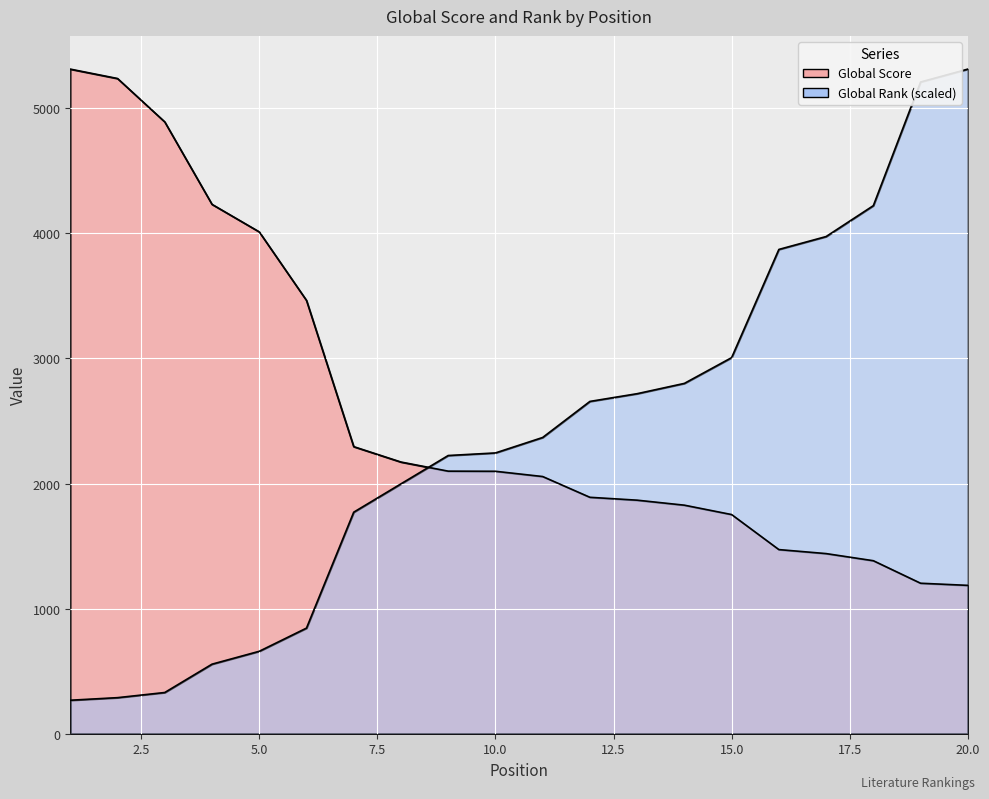

What is the average value of the Global Rank series?

2366.1